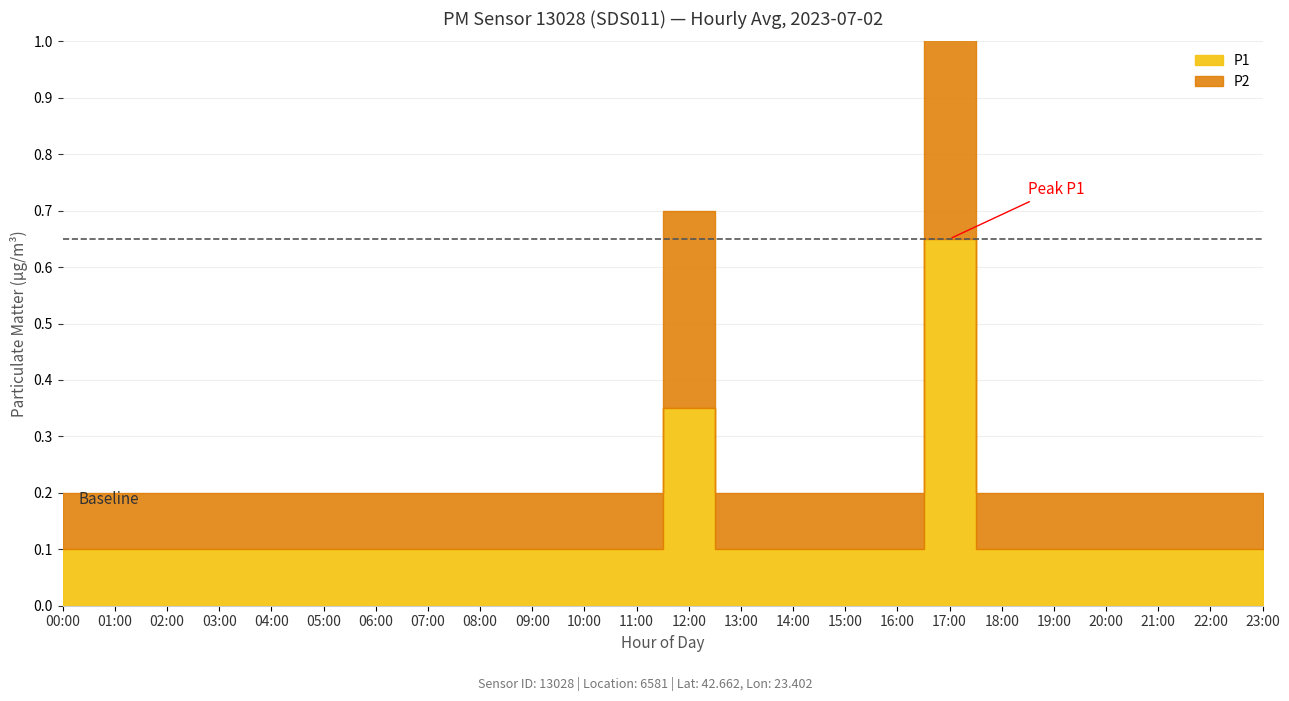

How many P1 values are between 0 and 1?

24